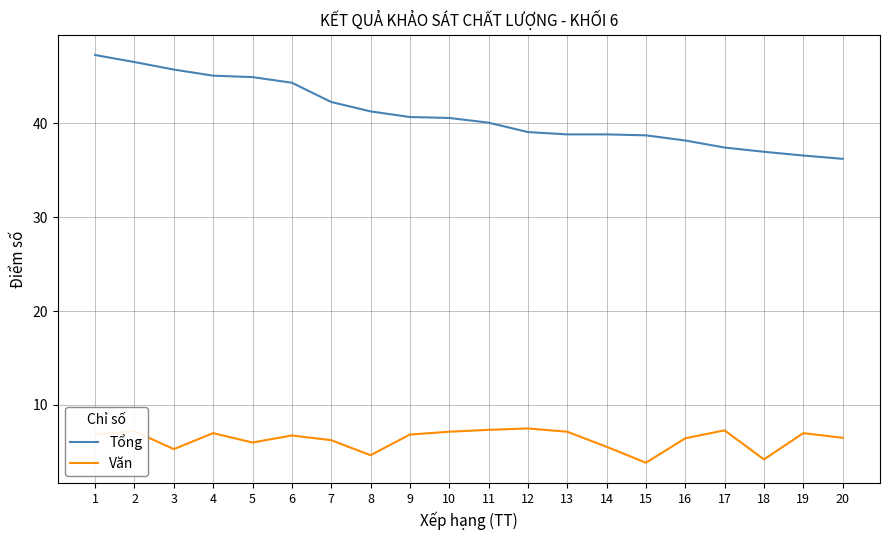

List the series in order of their peak value, highest first.

Tổng, Văn